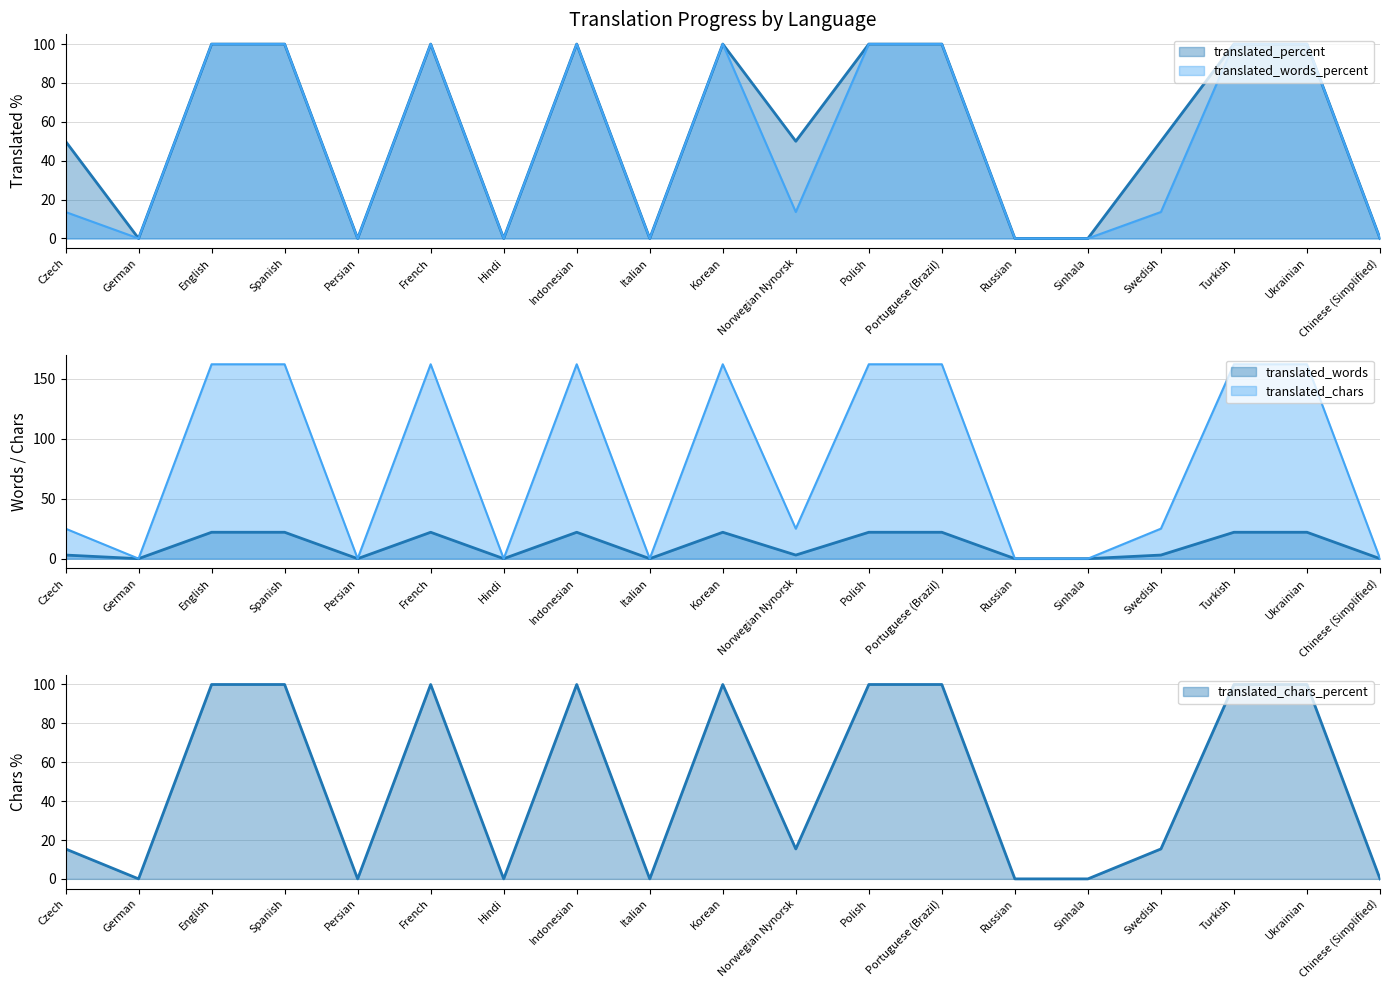

Is the value of translated_chars at Russian greater than the value of translated_words at Sinhala?

No